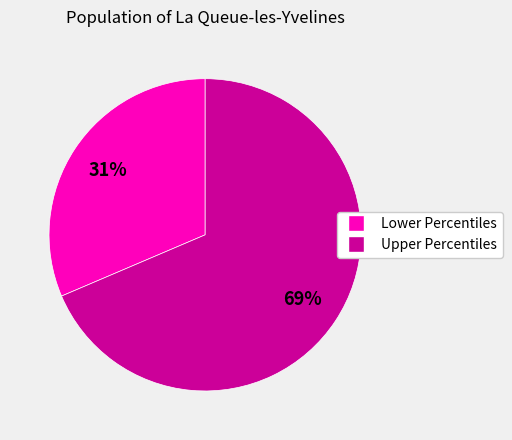

Is there any slice that represents more than half of the pie?

Yes